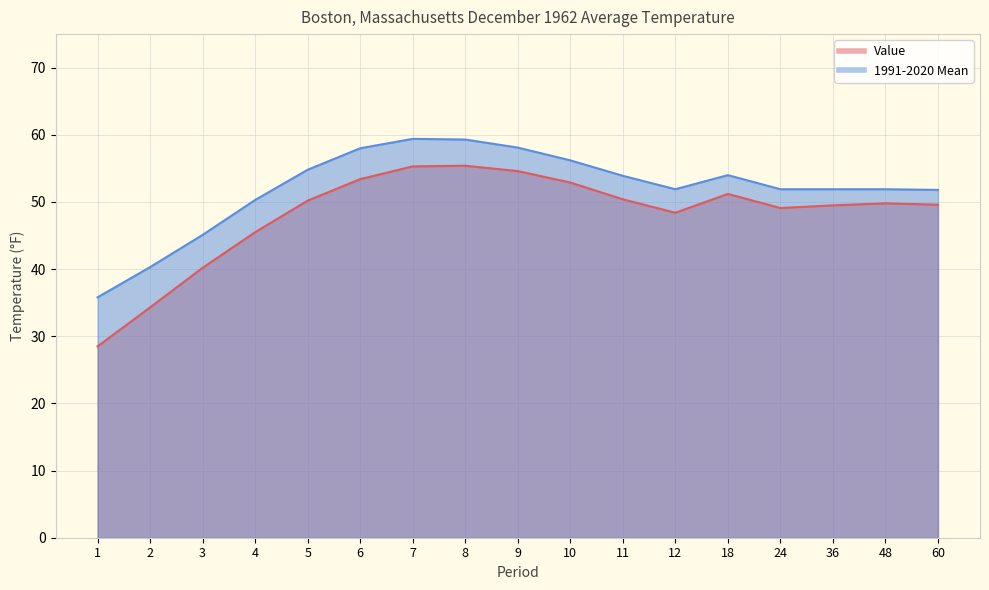

What is the average value of the Value series?

48.1